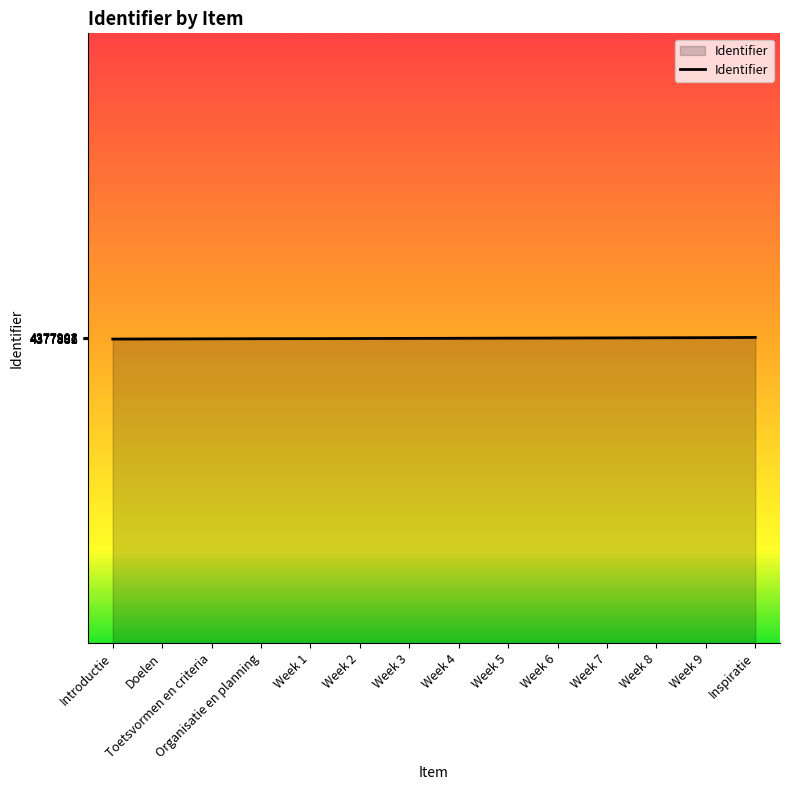

What is the difference between the maximum and minimum values?

27